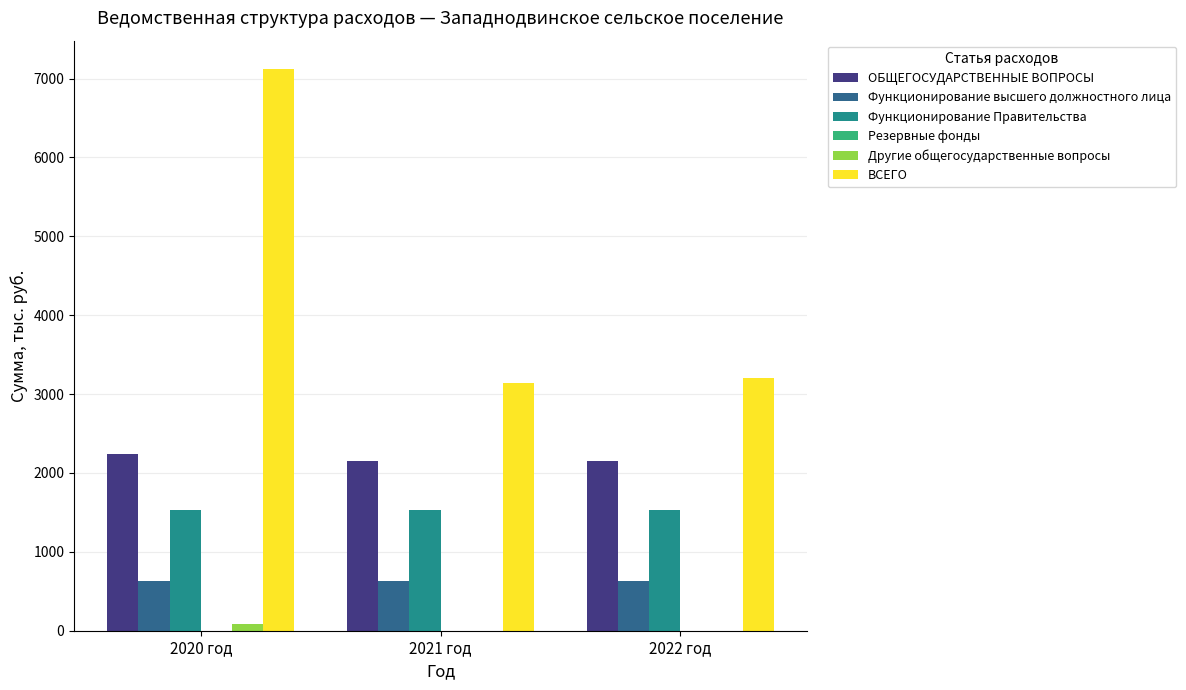

Where is ВСЕГО nearest to the value 5129?

2022 год